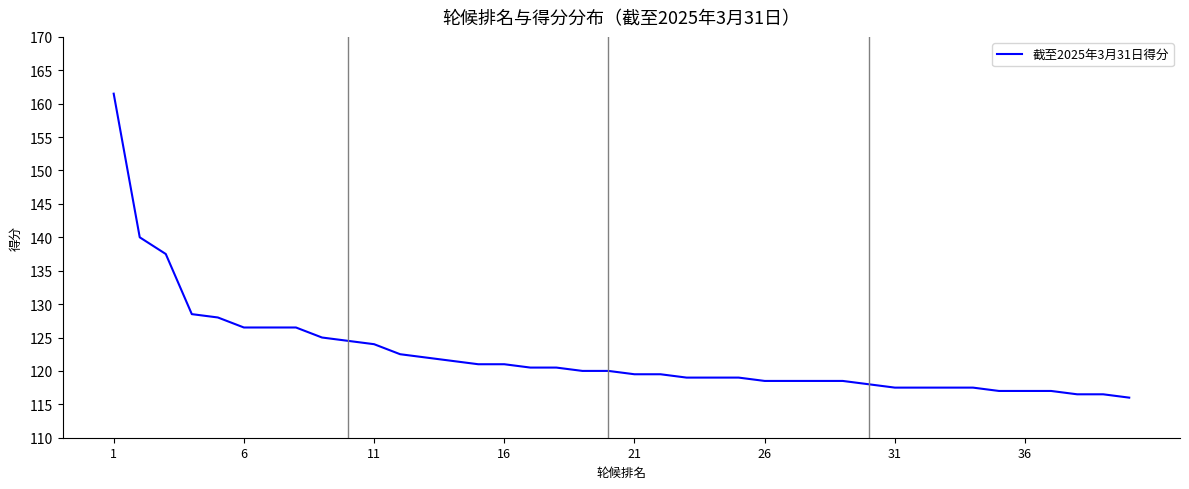

What is the difference between the maximum and minimum values?

45.5